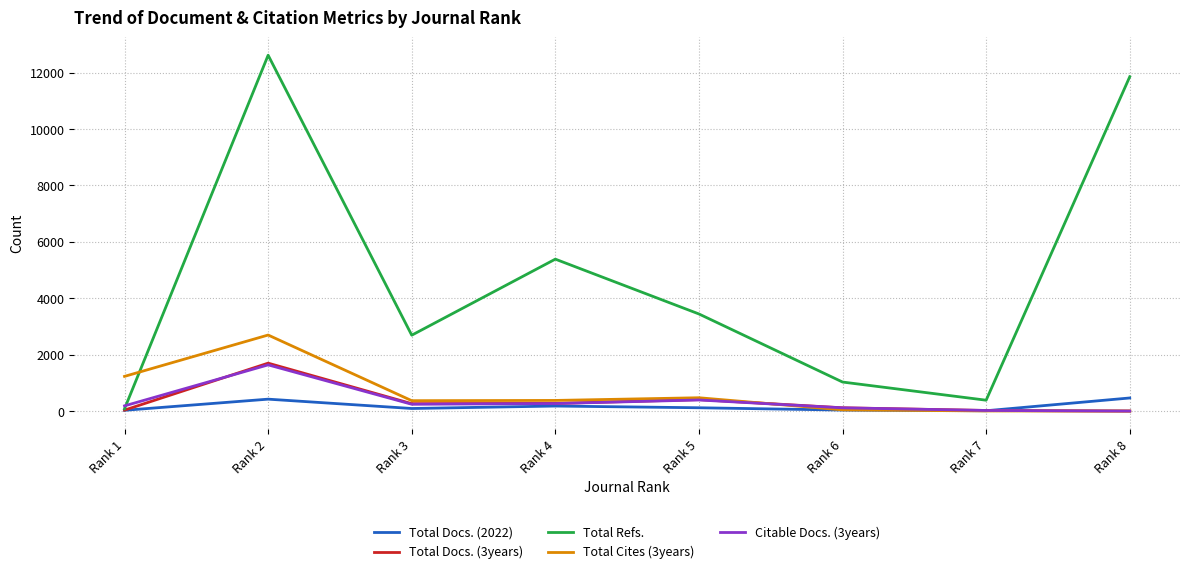

Between Rank 4 and Rank 8, which series saw the biggest shift?

Total Refs.